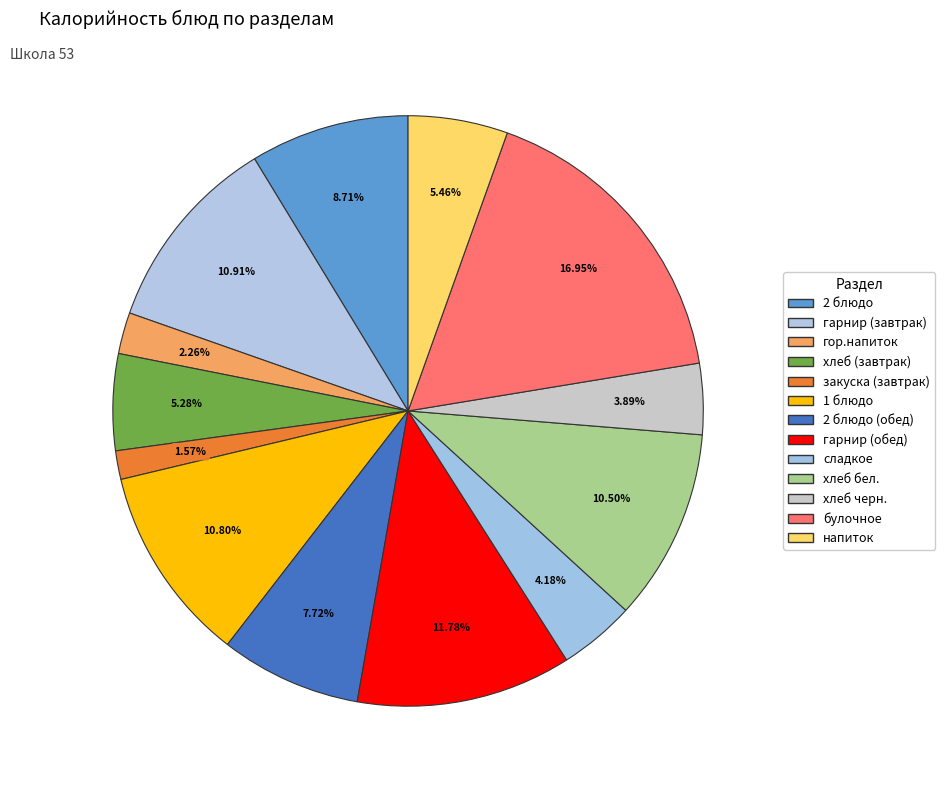

Combined, what portion of the pie is хлеб бел. and хлеб (завтрак)?

15.8%